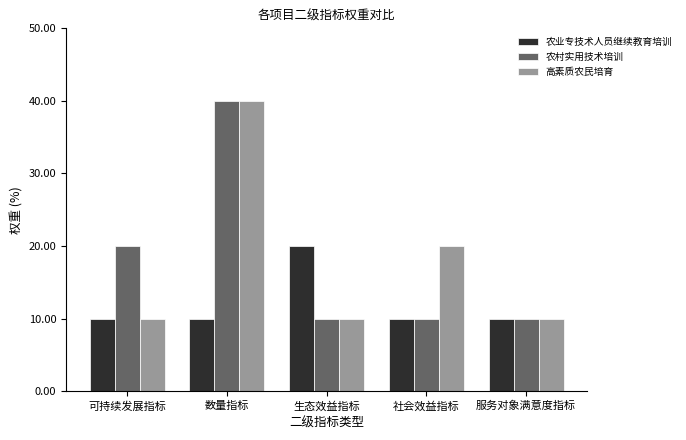

Reading left to right, transcribe all the data shown in this chart.

农业专技术人员继续教育培训: 可持续发展指标=10	数量指标=10	生态效益指标=20	社会效益指标=10	服务对象满意度指标=10
农村实用技术培训: 可持续发展指标=20	数量指标=40	生态效益指标=10	社会效益指标=10	服务对象满意度指标=10
高素质农民培育: 可持续发展指标=10	数量指标=40	生态效益指标=10	社会效益指标=20	服务对象满意度指标=10